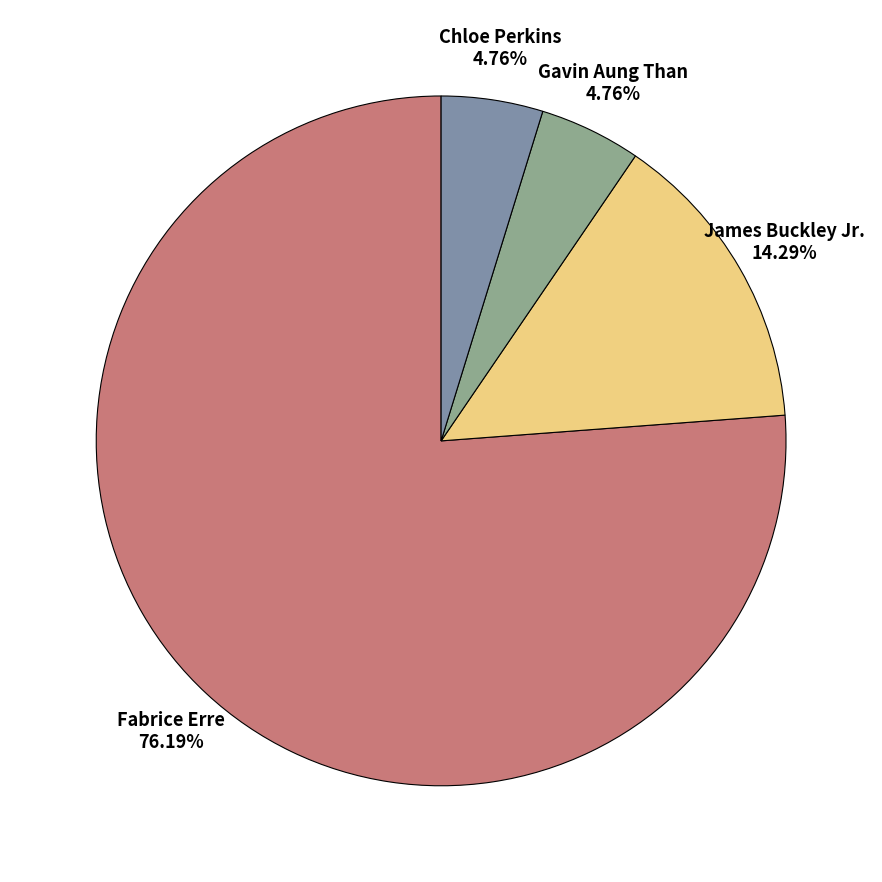

Is Gavin Aung Than the majority of the pie?

No